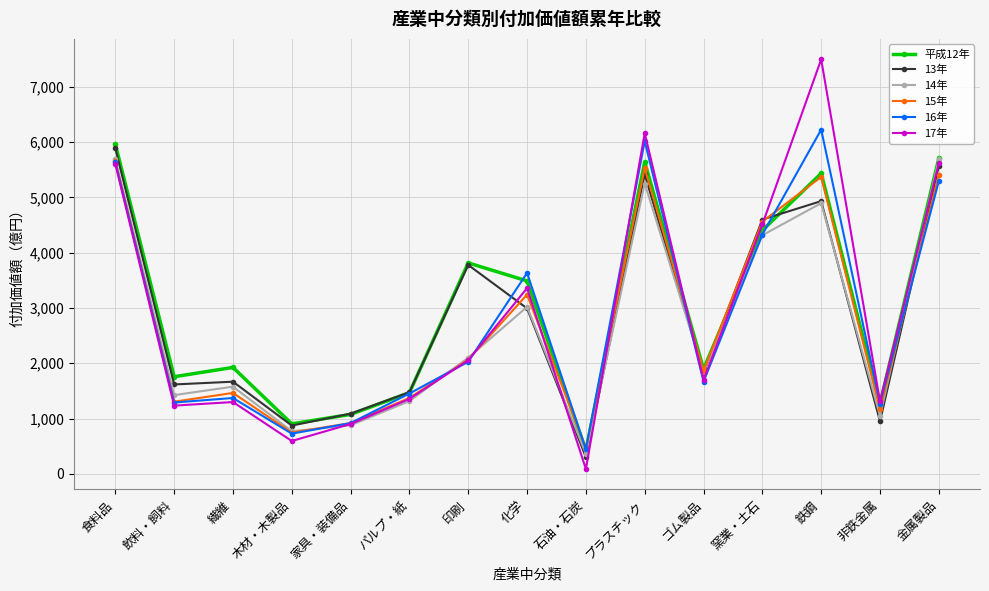

What is the label of the 15th point from the left?

金属製品